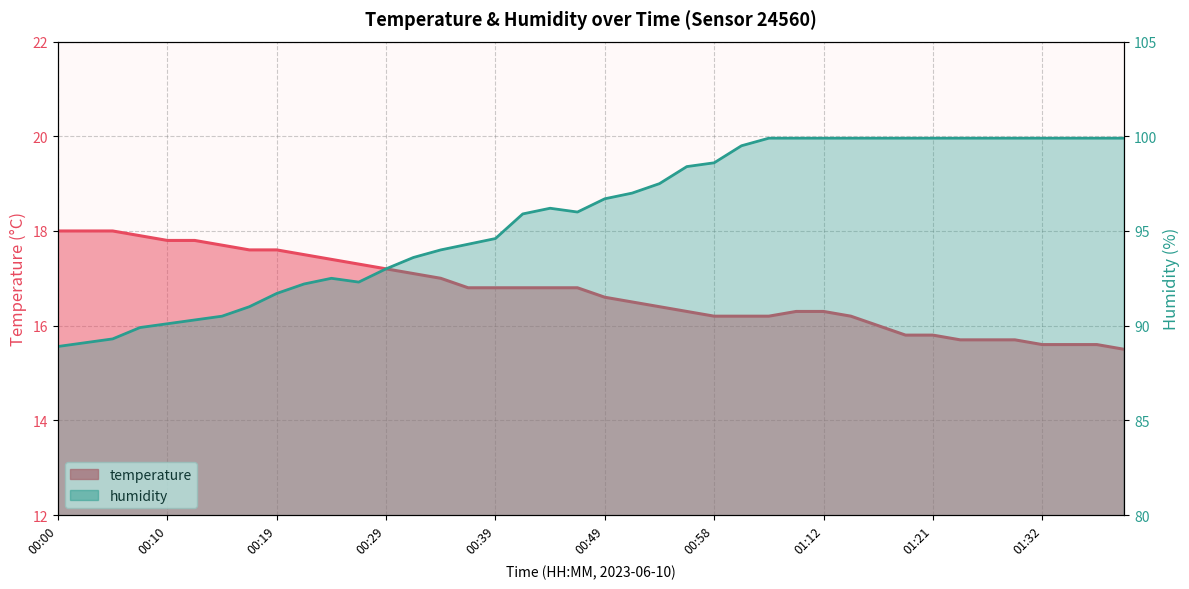

How many values in the temperature series exceed 16?

30